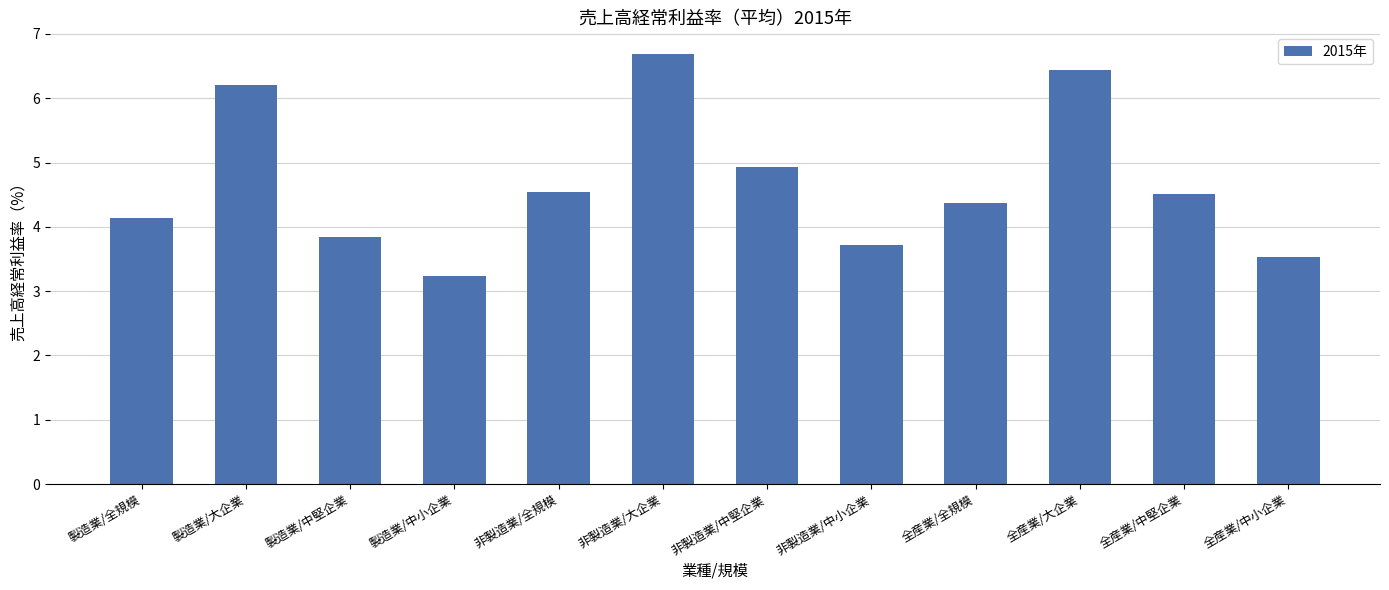

What is the ratio of the value at 製造業/中堅企業 to the value at 非製造業/中小企業?

1.0